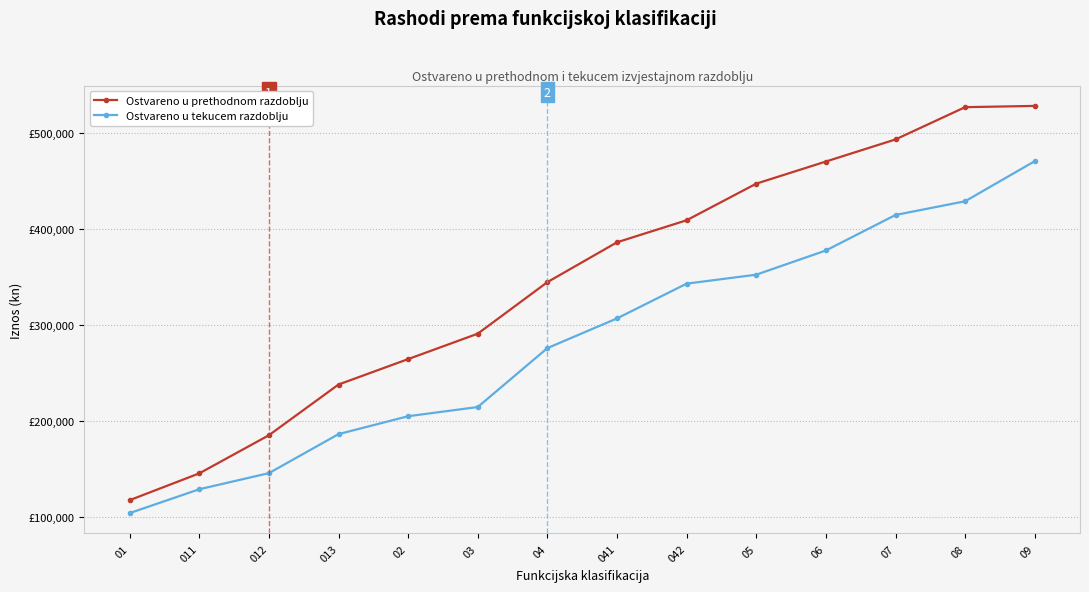

What are all the series names shown in the legend?

Ostvareno u prethodnom razdoblju, Ostvareno u tekucem razdoblju